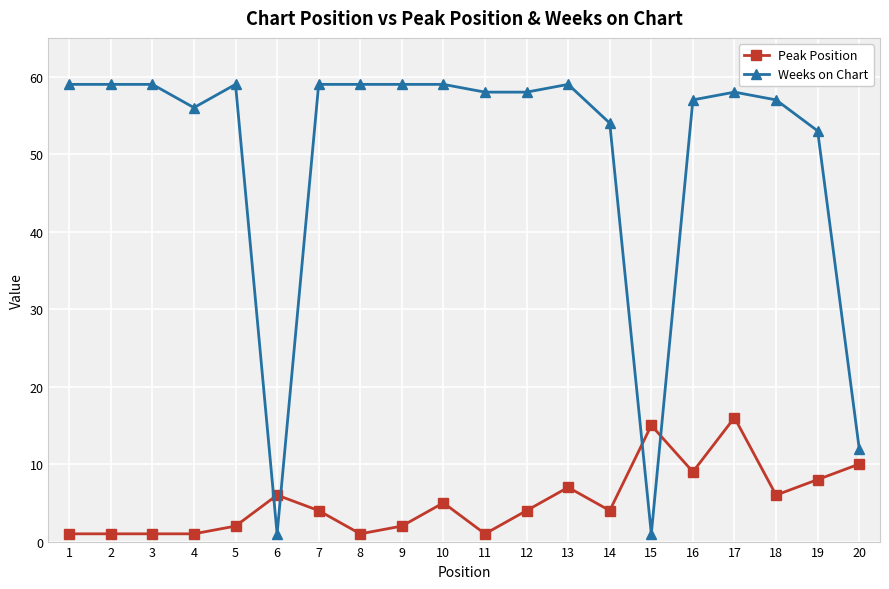

True or false: Peak Position and Weeks on Chart intersect in this chart.

True